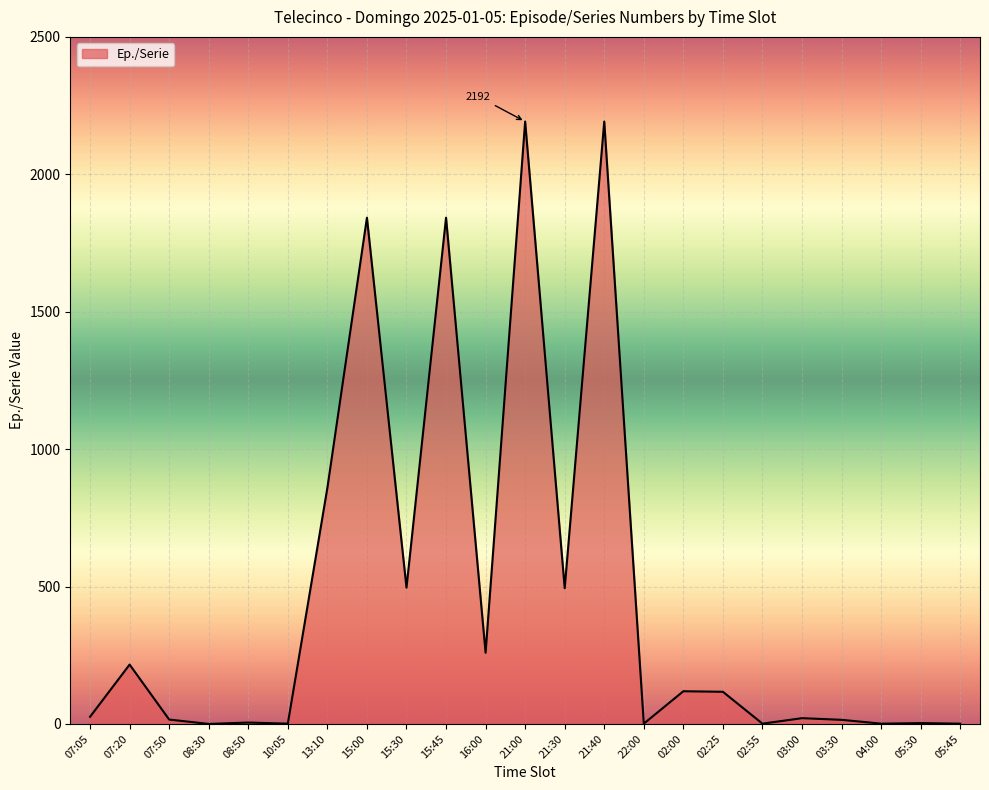

What is the difference between the maximum and minimum values?

2192